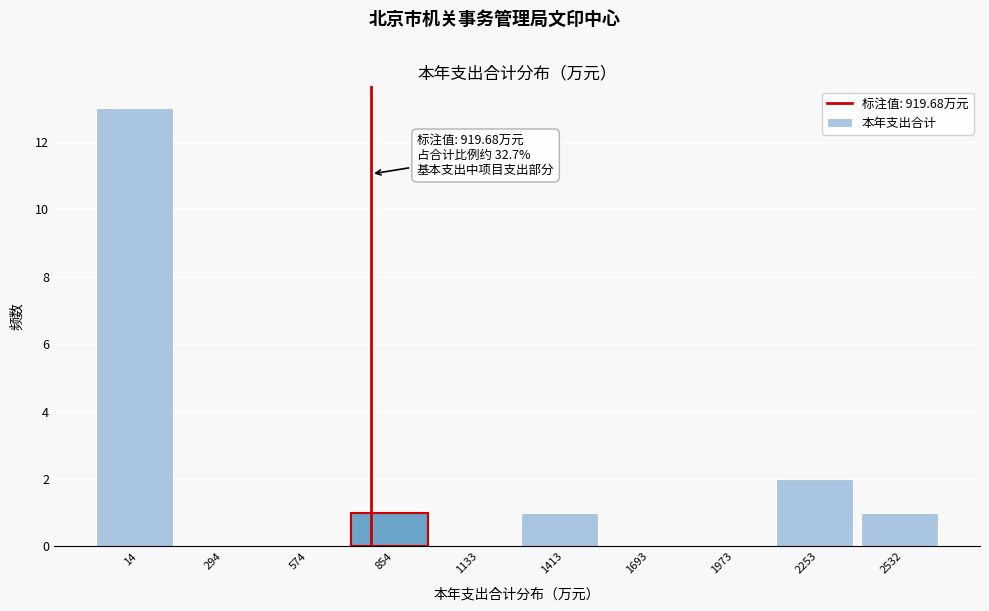

Reading right to left, list all the values displayed in this chart.

2532=1	2253=2	1973=0	1693=0	1413=1	1133=0	854=1	574=0	294=0	14=13